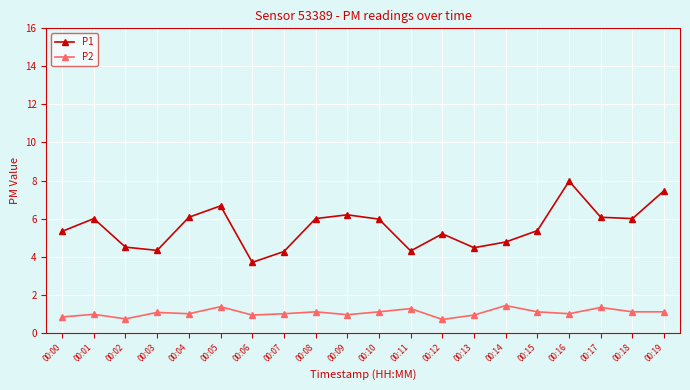

At how many categories does at least one series exceed 3?

20